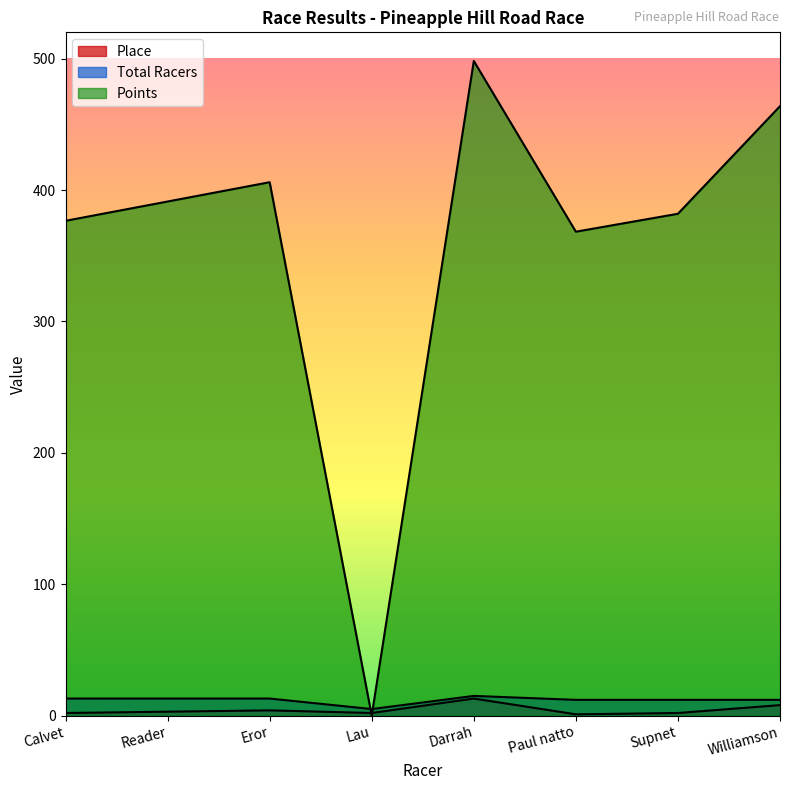

How many Total Racers values are between 12 and 13?

6